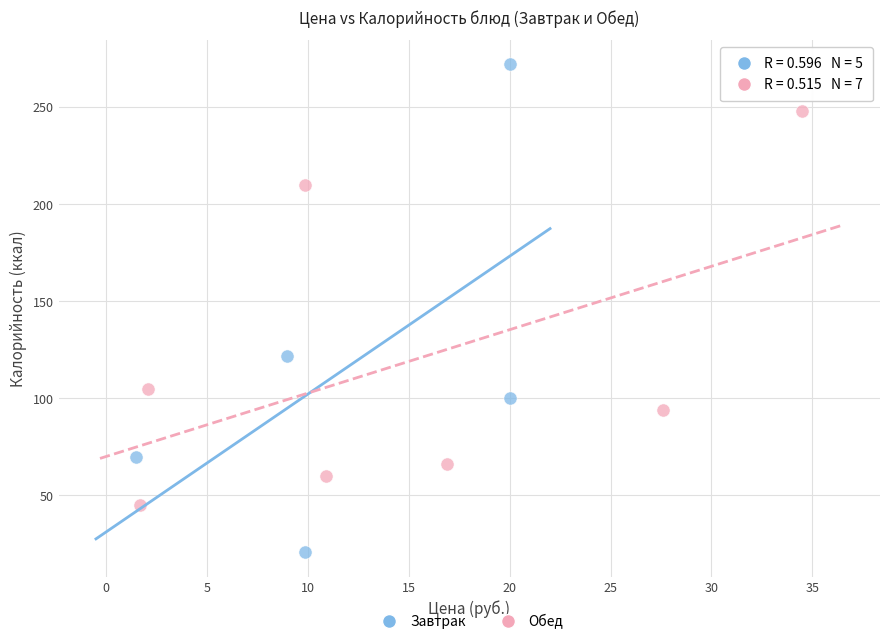

Which series contains the highest Y value?

Завтрак